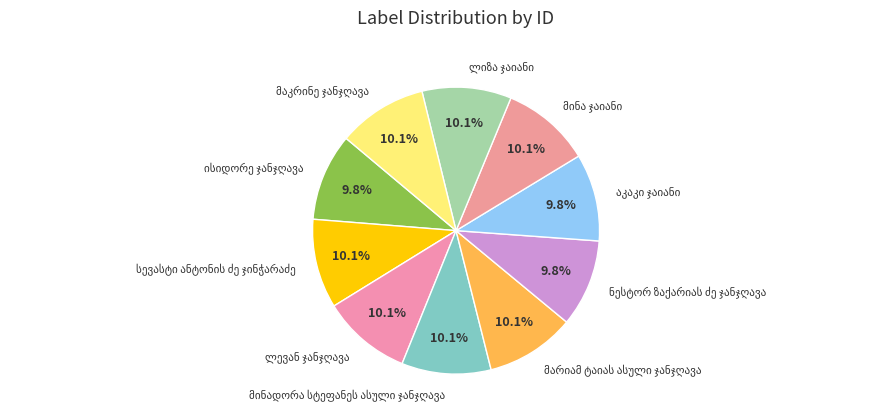

Does any single category account for the majority?

No